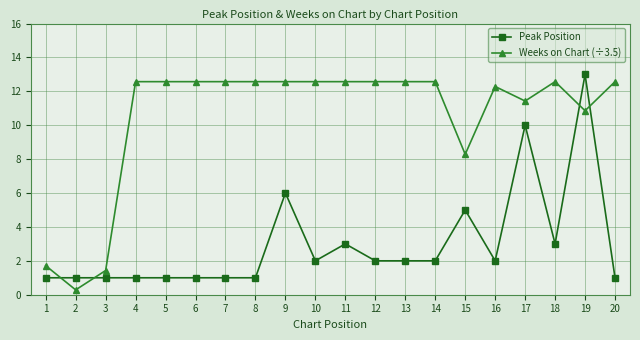

What is the total value across all series at 12?

14.6